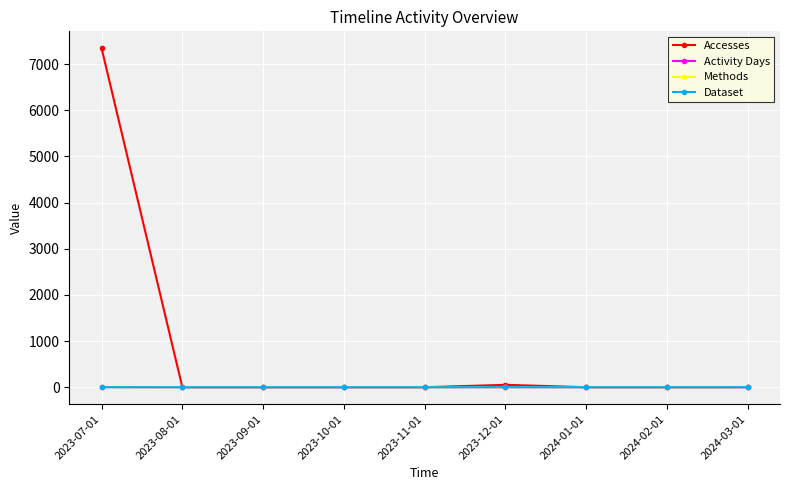

What is the label of the 1st point from the right?

2024-03-01